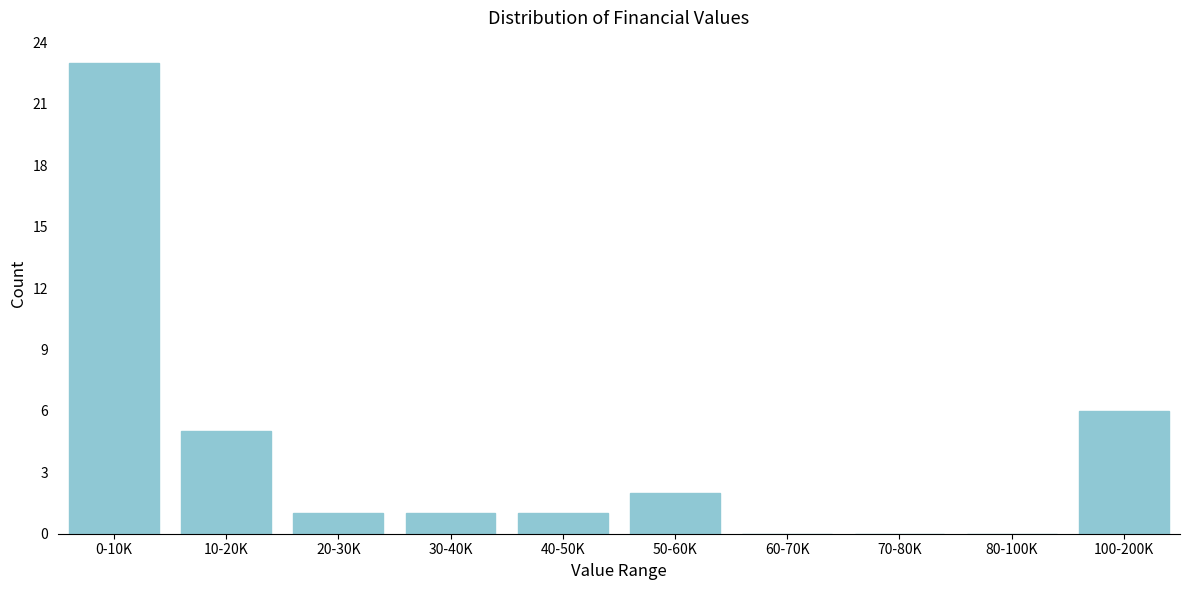

Reading left to right, what are all the values shown in this chart?

0-10K=23	10-20K=5	20-30K=1	30-40K=1	40-50K=1	50-60K=2	60-70K=0	70-80K=0	80-100K=0	100-200K=6